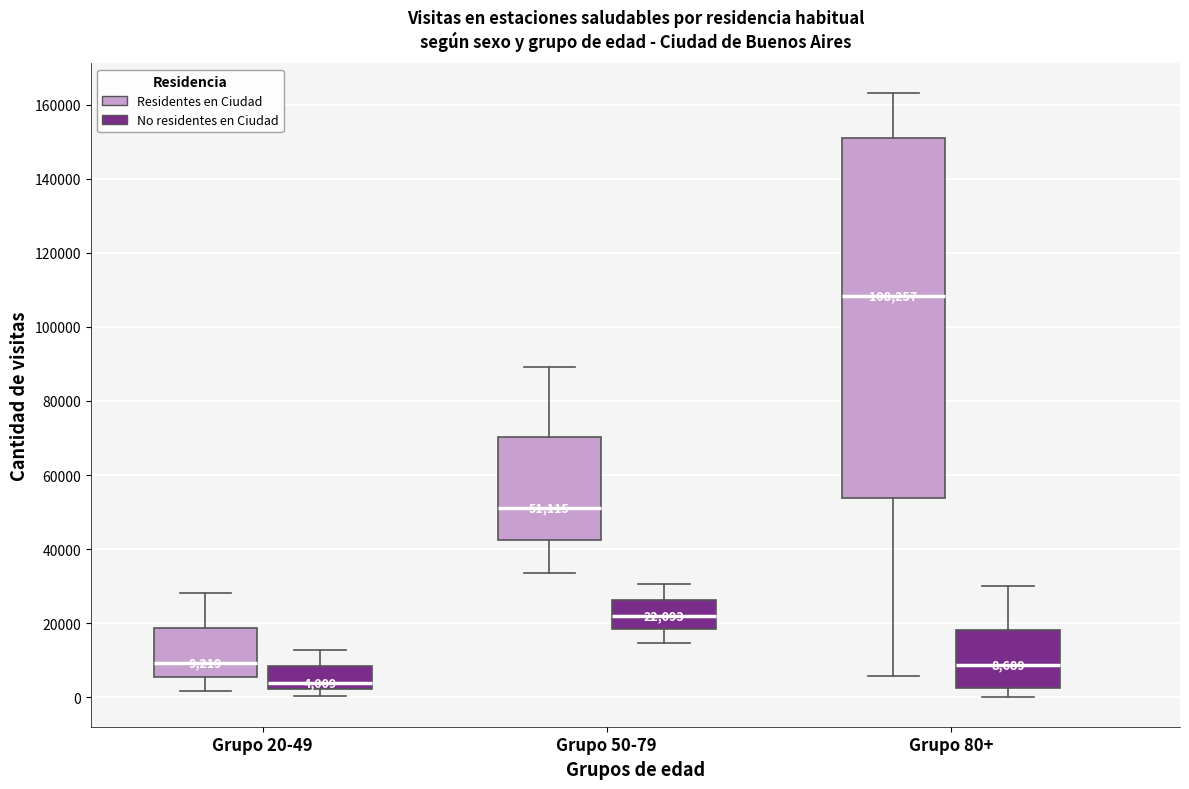

Which box has the highest median line?

Grupo 80+ (Residentes en Ciudad)